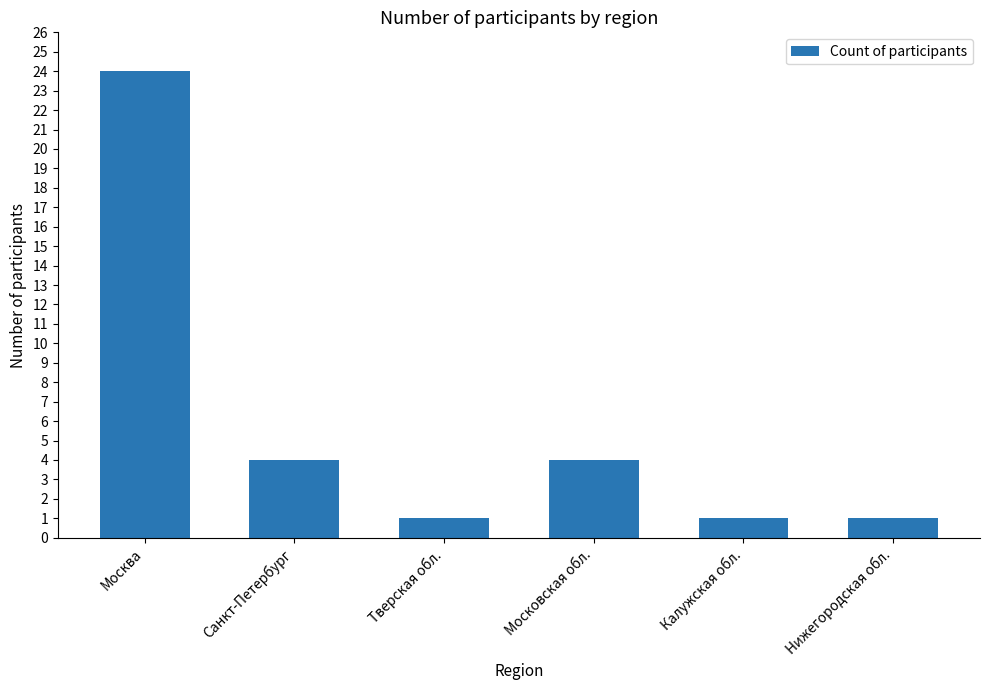

Between Московская обл. and Москва, which is larger?

Москва